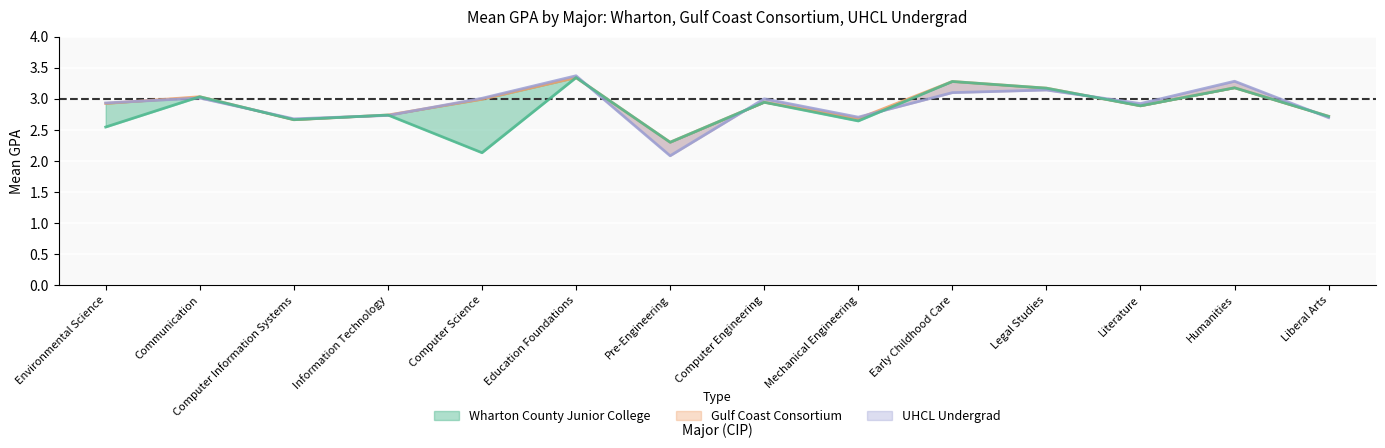

True or false: UHCL Undergrad has more than 1 points higher than both neighbors.

True